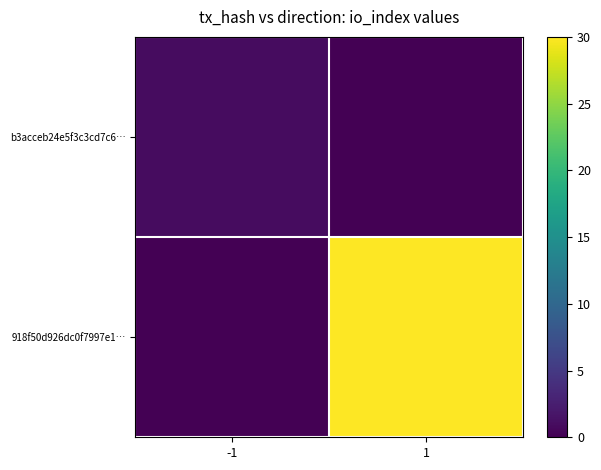

What is the total value across all series at -1?

1